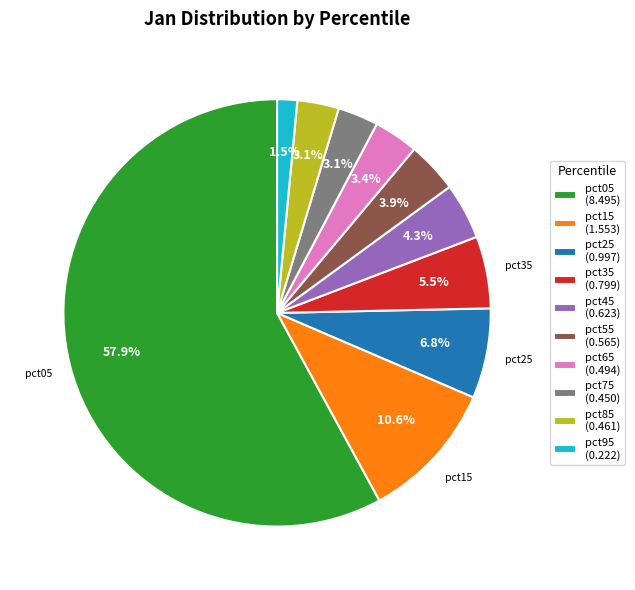

Is there any slice that represents more than half of the pie?

Yes